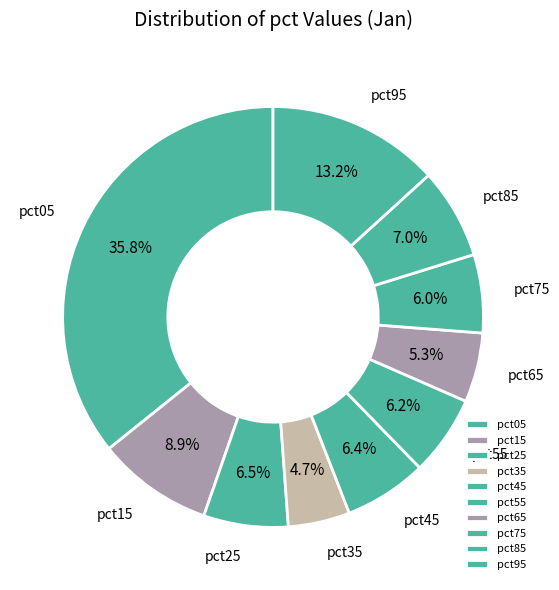

The pct15 slice represents 9% of the pie. True or false?

True